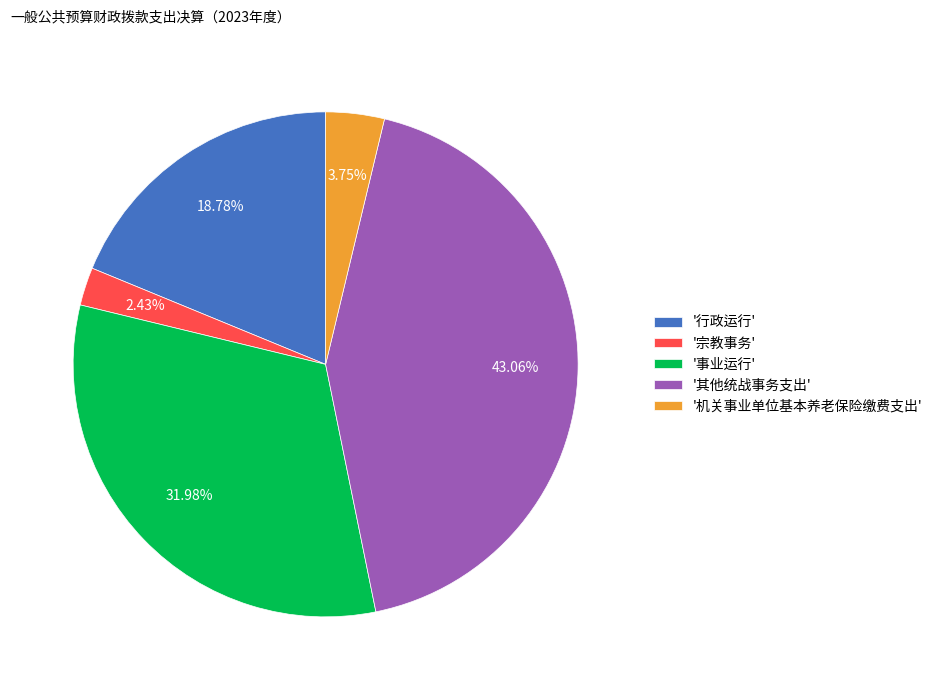

Between '宗教事务' and '其他统战事务支出', which is larger?

'其他统战事务支出'